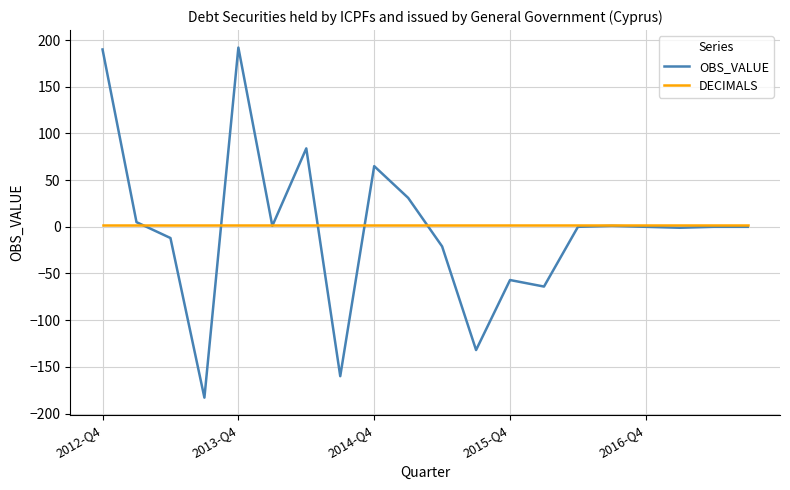

What is the maximum value shown in the chart?

192